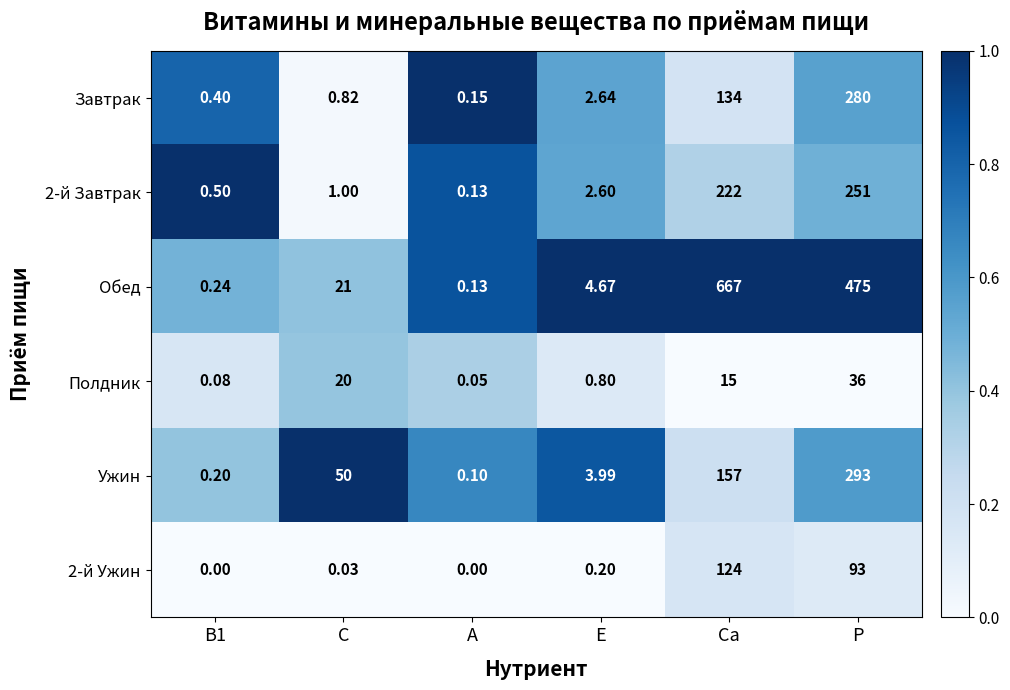

How many values in the 2-й Ужин series exceed 0?

4